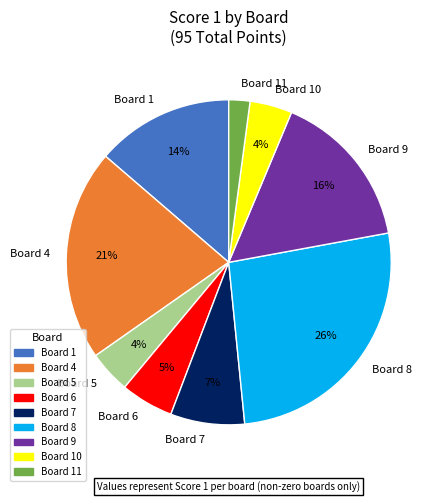

Count the number of slices in the pie.

9